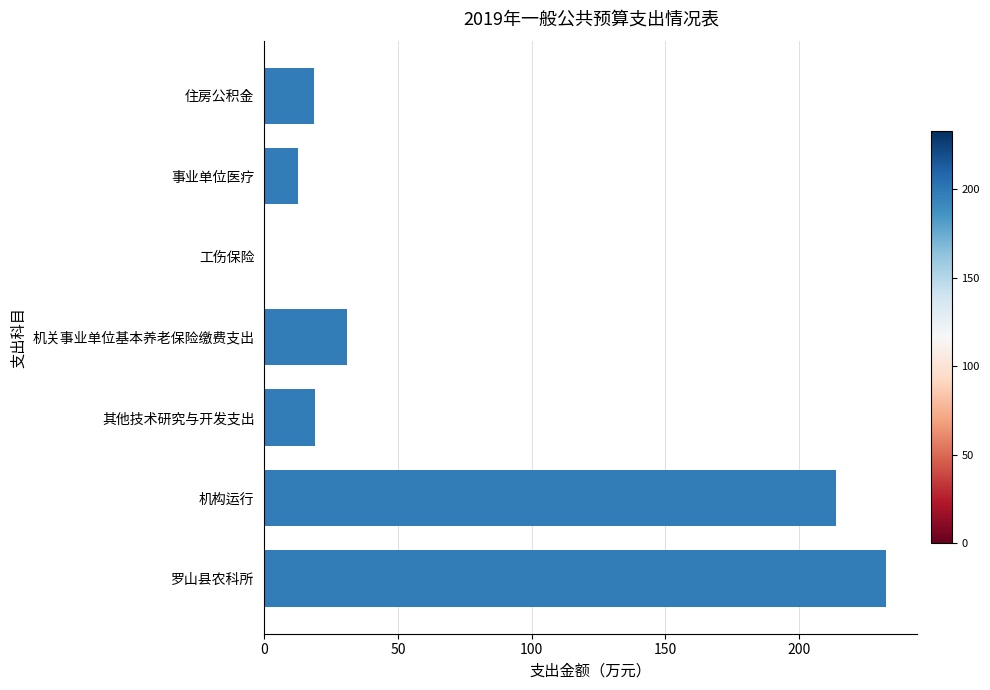

Are the bars grouped side by side (vs. stacked)?

No